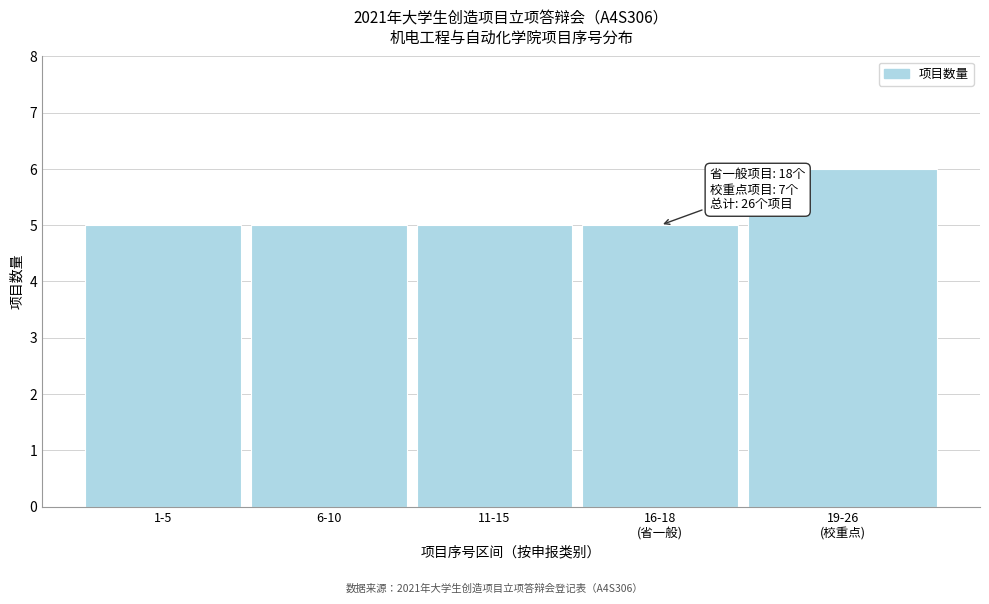

Reading right to left, list all the values displayed in this chart.

6	5	5	5	5